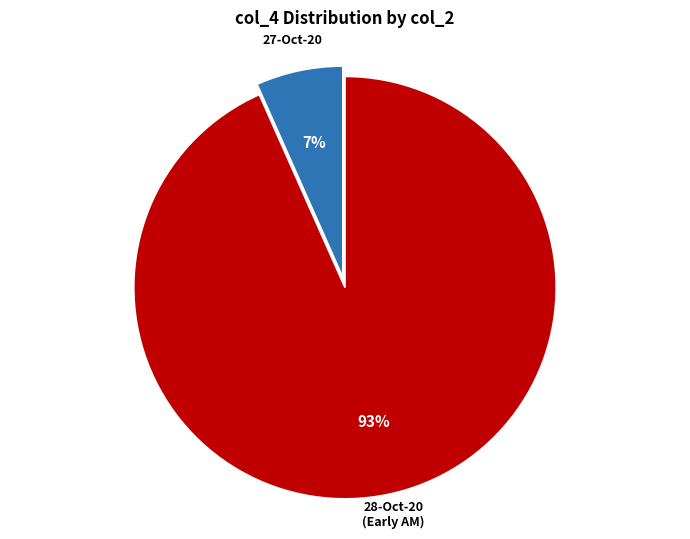

Is there a majority slice in this chart?

Yes